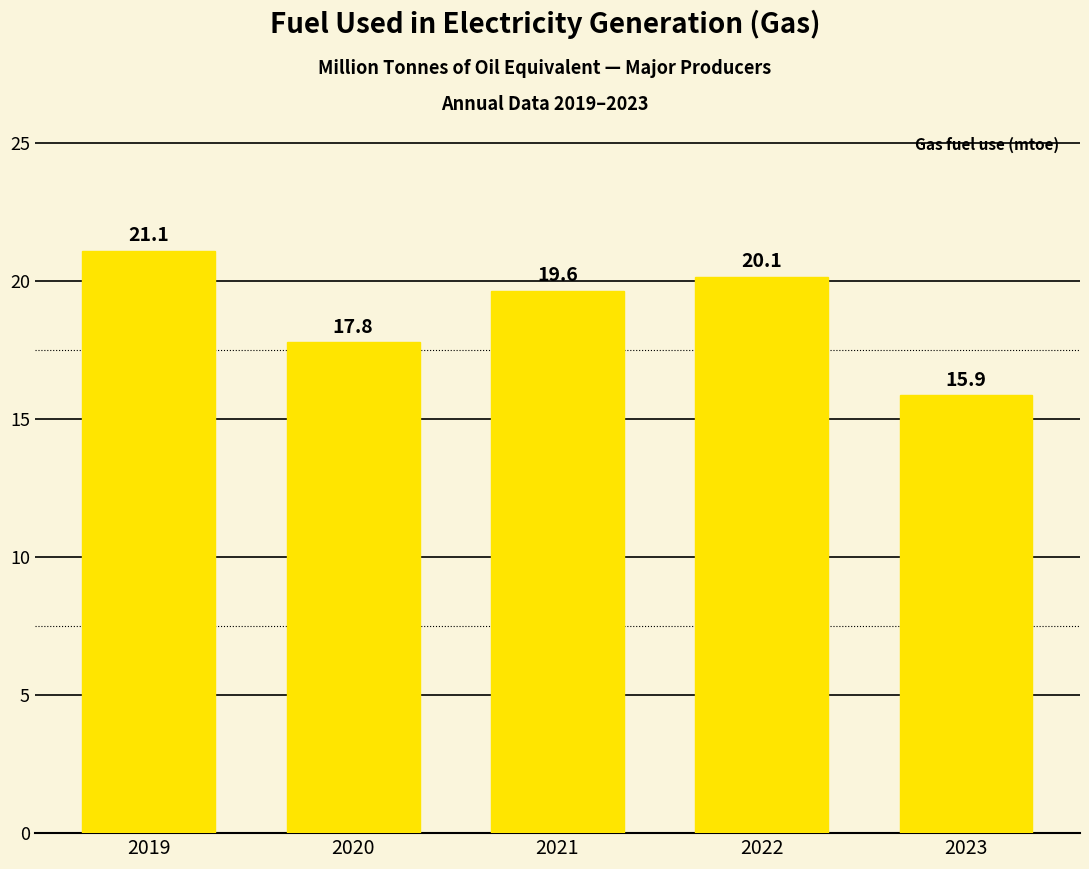

Are the bars grouped side by side (vs. stacked)?

No